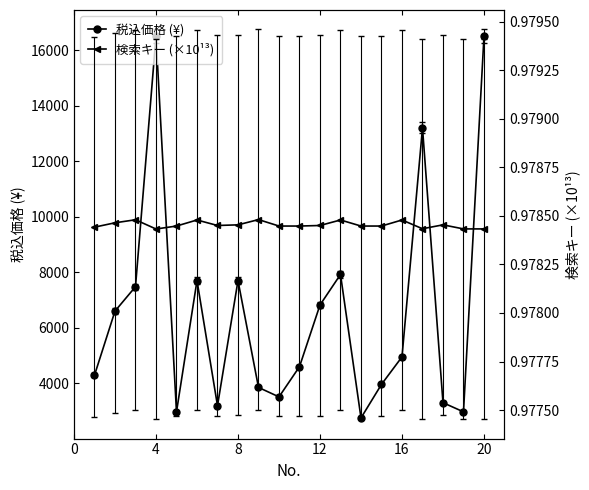

What is the lowest value of the 税込価格 (¥) series?

2750